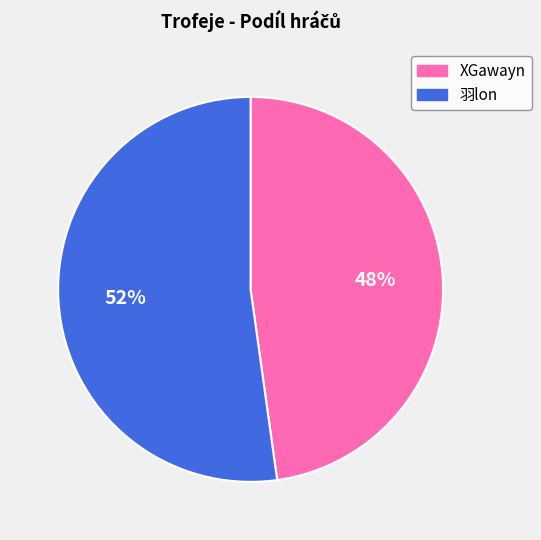

How many slices are in this pie chart?

2